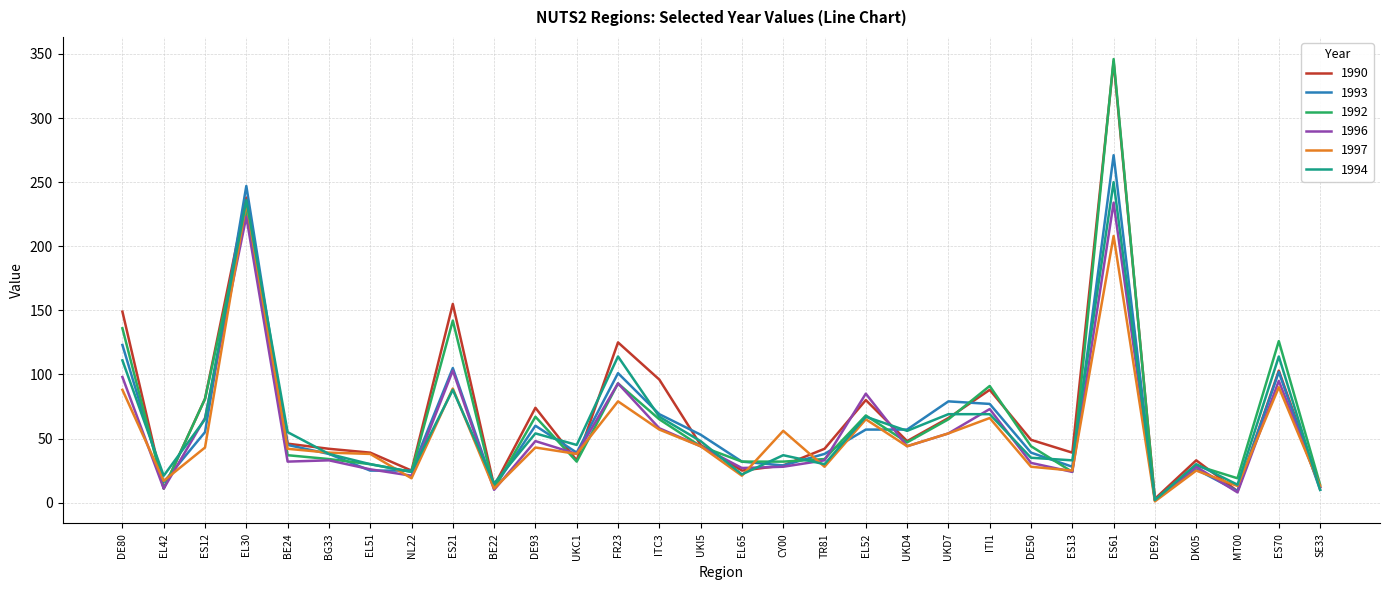

Between FR23 and UKD4, which series saw the biggest shift?

1990